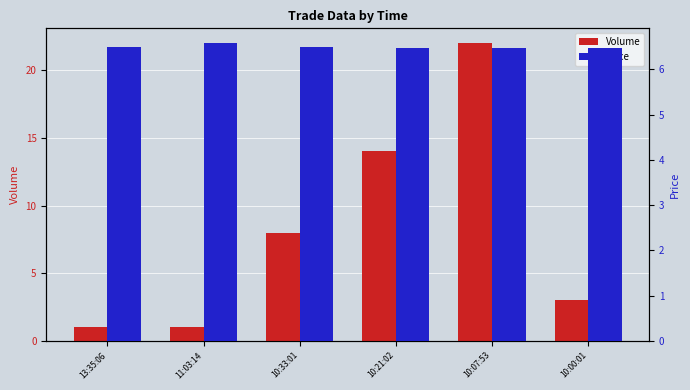

At which category is the sum across all series the highest?

10:07:53